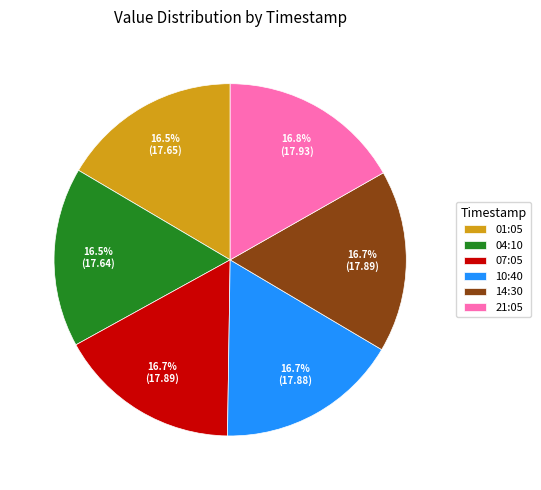

What portion of the pie excludes 21:05?

83.2%